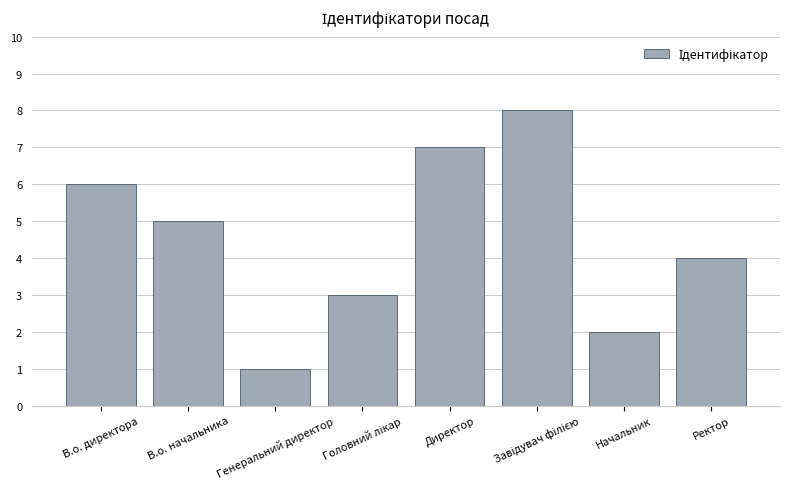

Does the chart contain stacked bars?

No